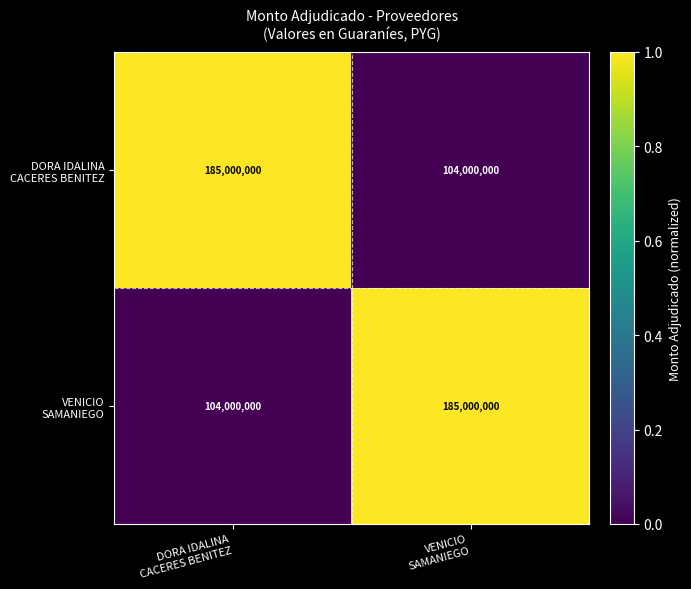

Count the number of categories in the chart.

2